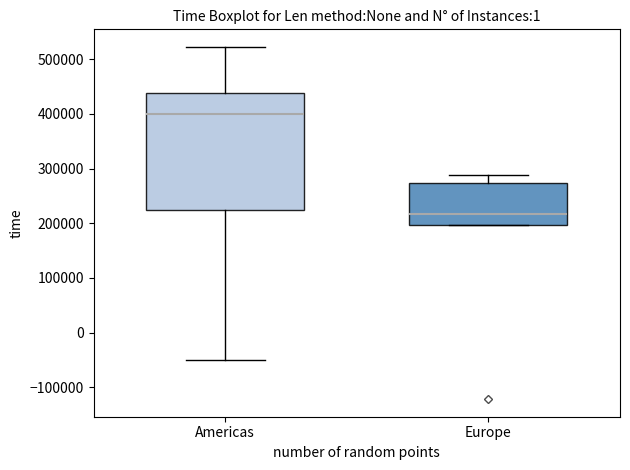

Reading left to right, transcribe this box plot: for each box, give where its median line is, the range the box spans, and where its two whiskers end, as read against the y-axis. The values are not printed on the chart, so give them approximately, as read against the axis.

Americas: median 400000, box 220000 to 440000, whiskers -50000 to 520000
Europe: median 220000, box 200000 to 270000, whiskers 200000 to 290000